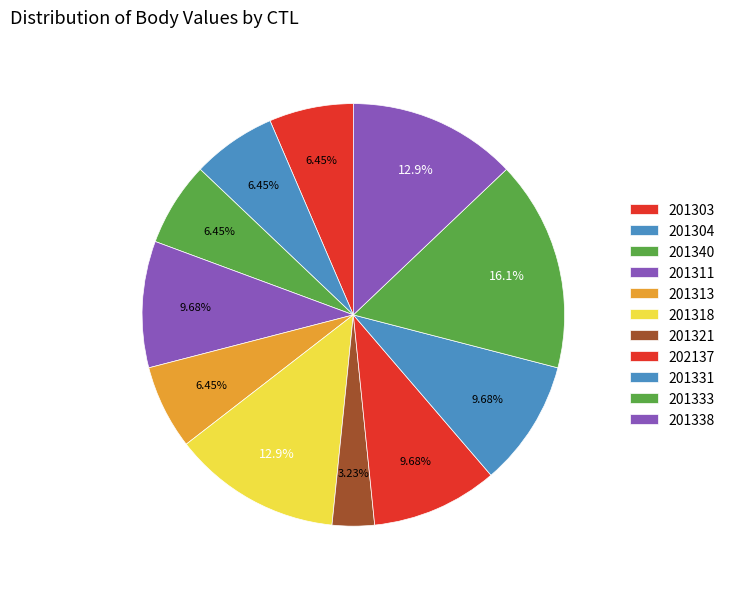

Is there a majority slice in this chart?

No